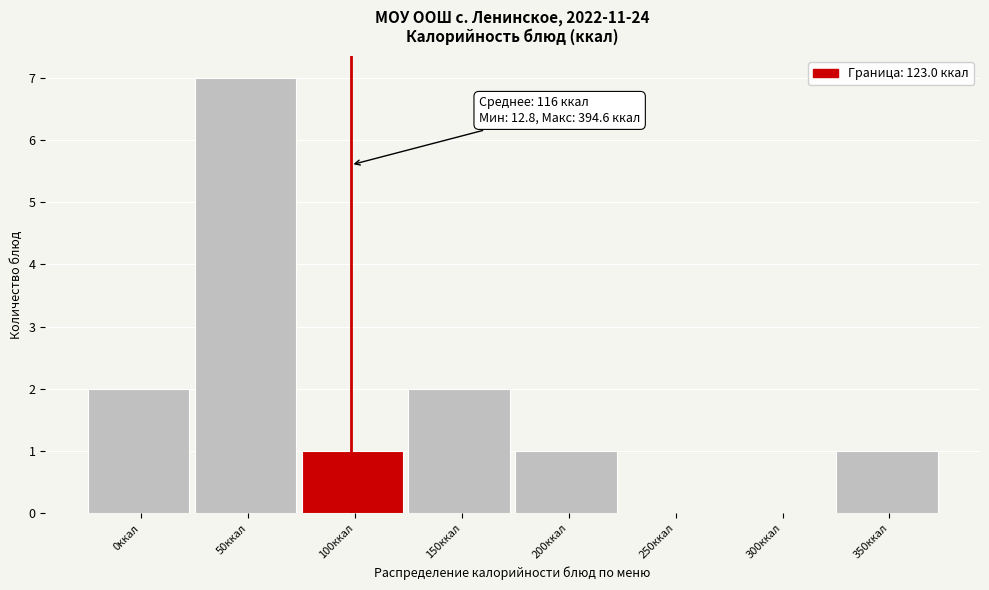

Reading right to left, list all the values displayed in this chart.

350ккал=1	300ккал=0	250ккал=0	200ккал=1	150ккал=2	100ккал=1	50ккал=7	0ккал=2